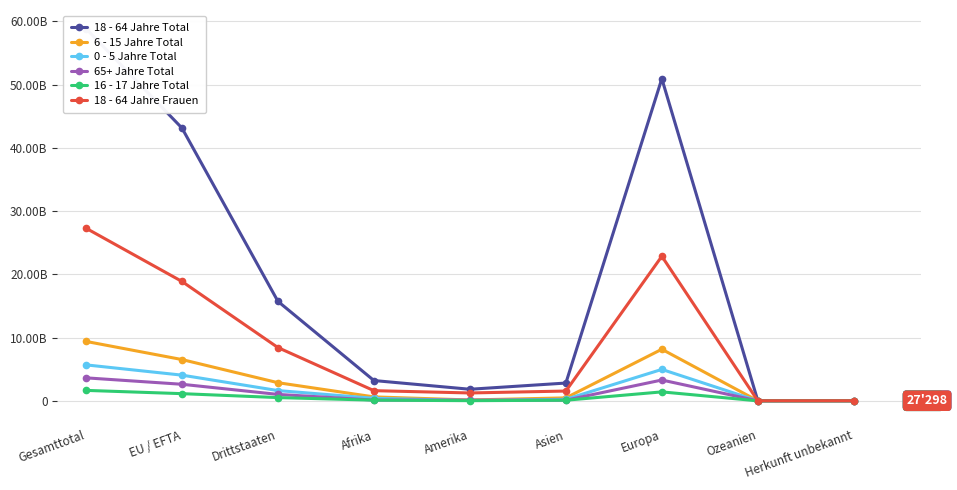

Between Amerika and Ozeanien, which is larger?

Amerika